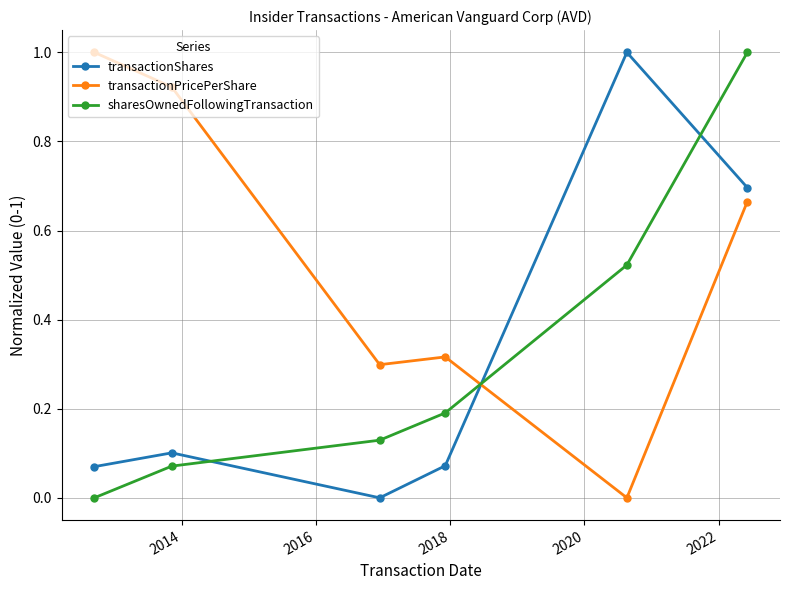

What is the sum of all transactionShares values?

1.9